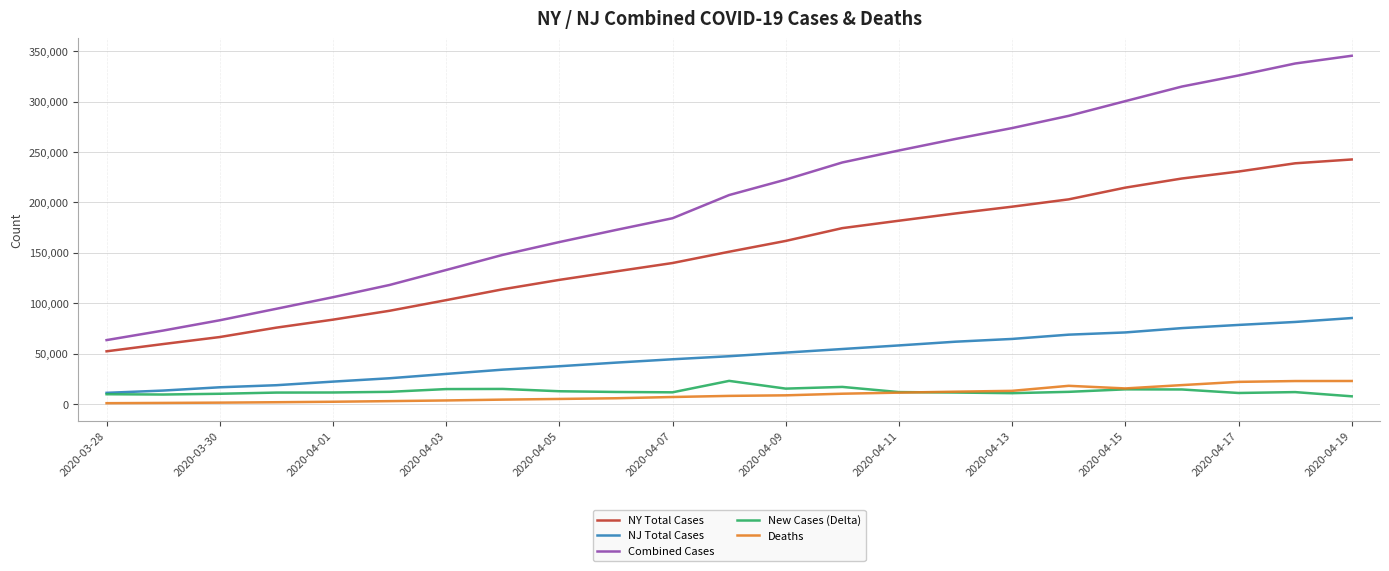

In Deaths, how many points are higher than both neighbors (excluding endpoints)?

1